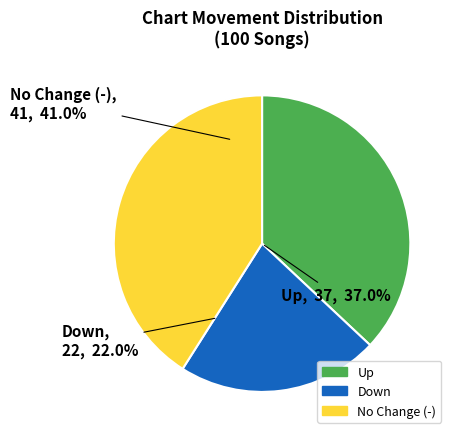

Does any single category account for the majority?

No